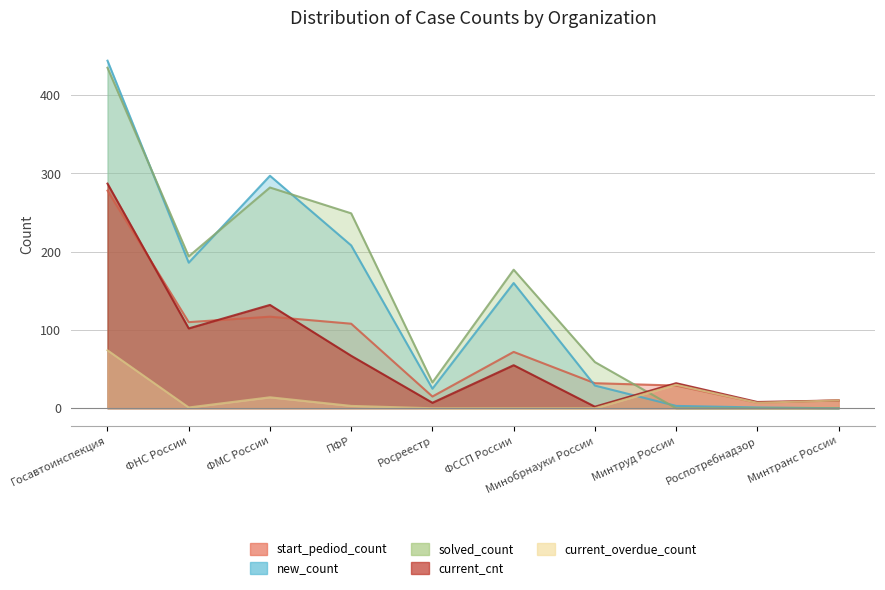

In solved_count, how many points are higher than both neighbors (excluding endpoints)?

2